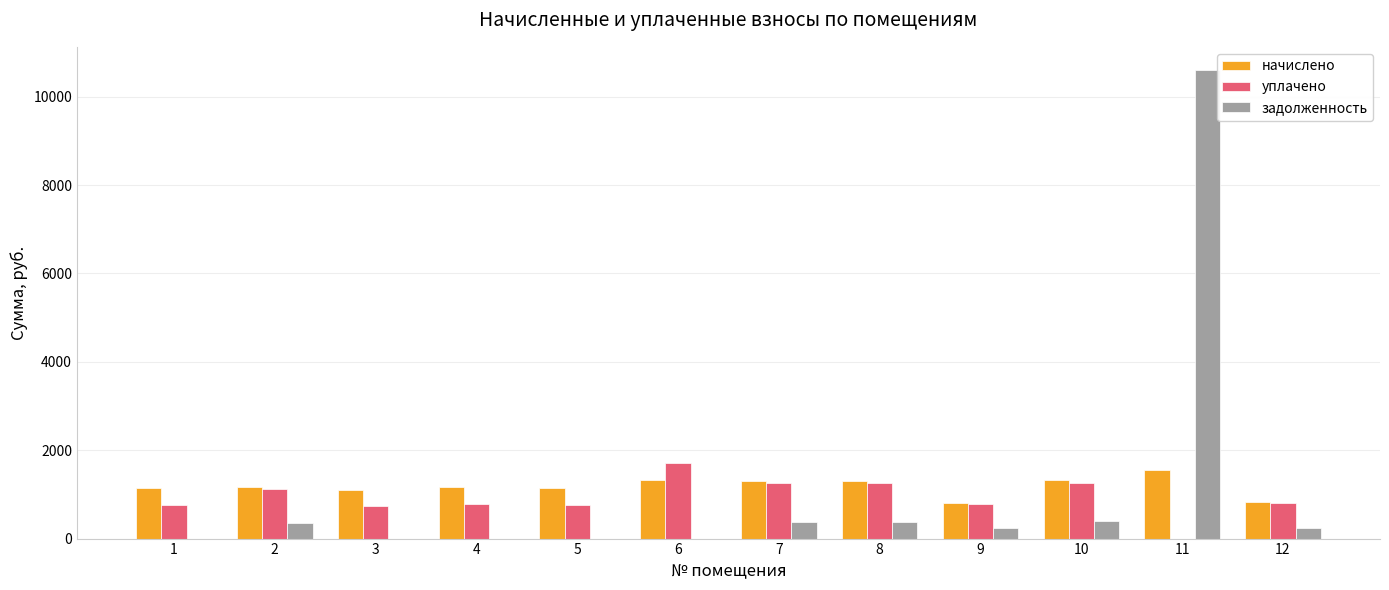

What is the sum of the уплачено values at 3 and 4?

1501.0